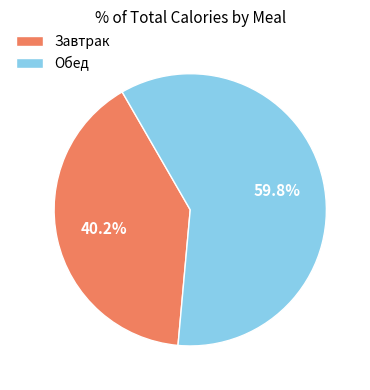

Which category has the biggest portion of the pie?

Обед